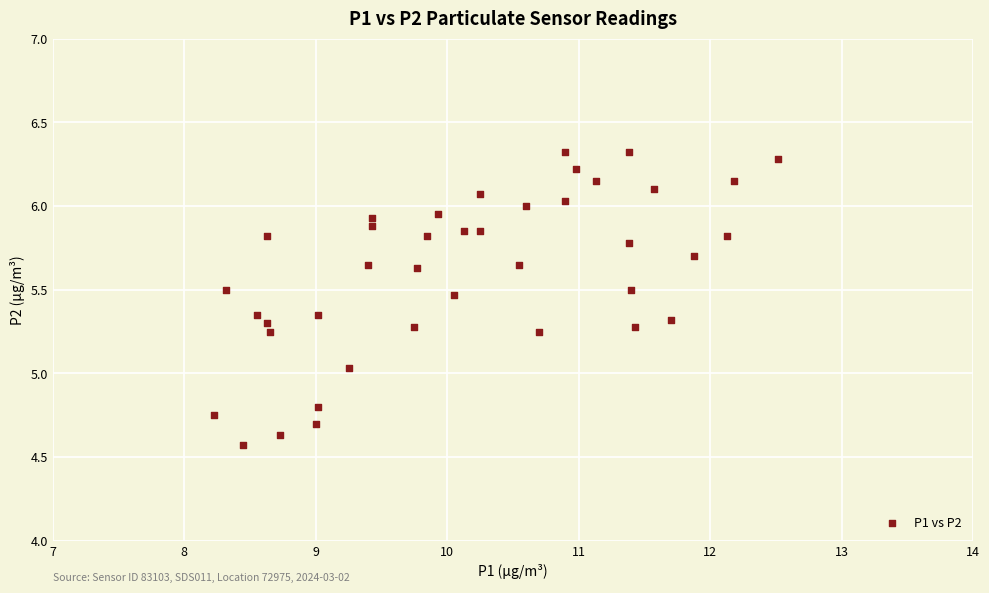

What is the range of X values (max minus min)?

4.3